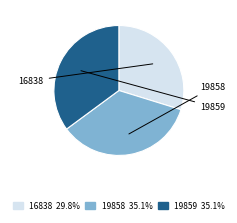

Do 16838 and 19859 together represent more than half of the pie?

Yes